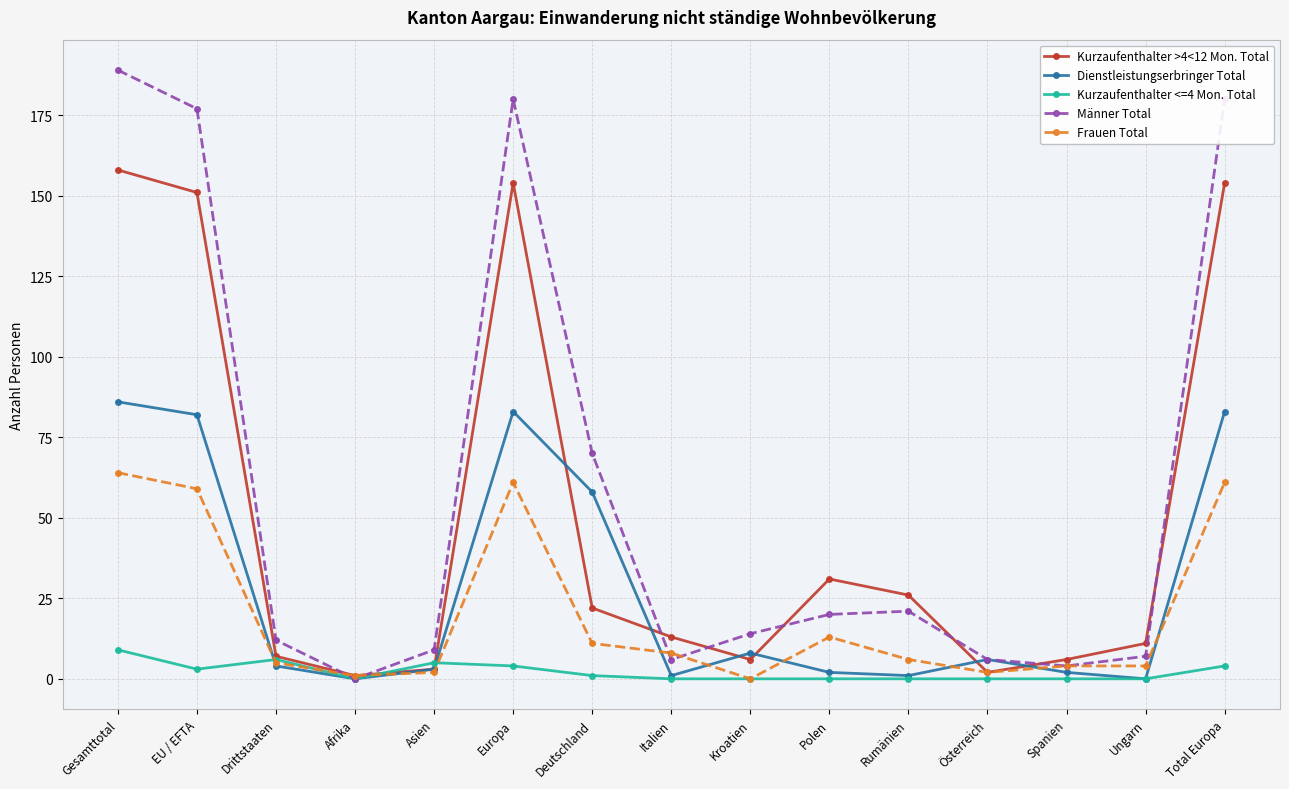

Reading left to right, transcribe all the data shown in this chart.

Kurzaufenthalter >4<12 Mon. Total: 158	151	7	1	3	154	22	13	6	31	26	2	6	11	154
Dienstleistungserbringer Total: 86	82	4	0	3	83	58	1	8	2	1	6	2	0	83
Kurzaufenthalter <=4 Mon. Total: 9	3	6	0	5	4	1	0	0	0	0	0	0	0	4
Männer Total: 189	177	12	0	9	180	70	6	14	20	21	6	4	7	180
Frauen Total: 64	59	5	1	2	61	11	8	0	13	6	2	4	4	61